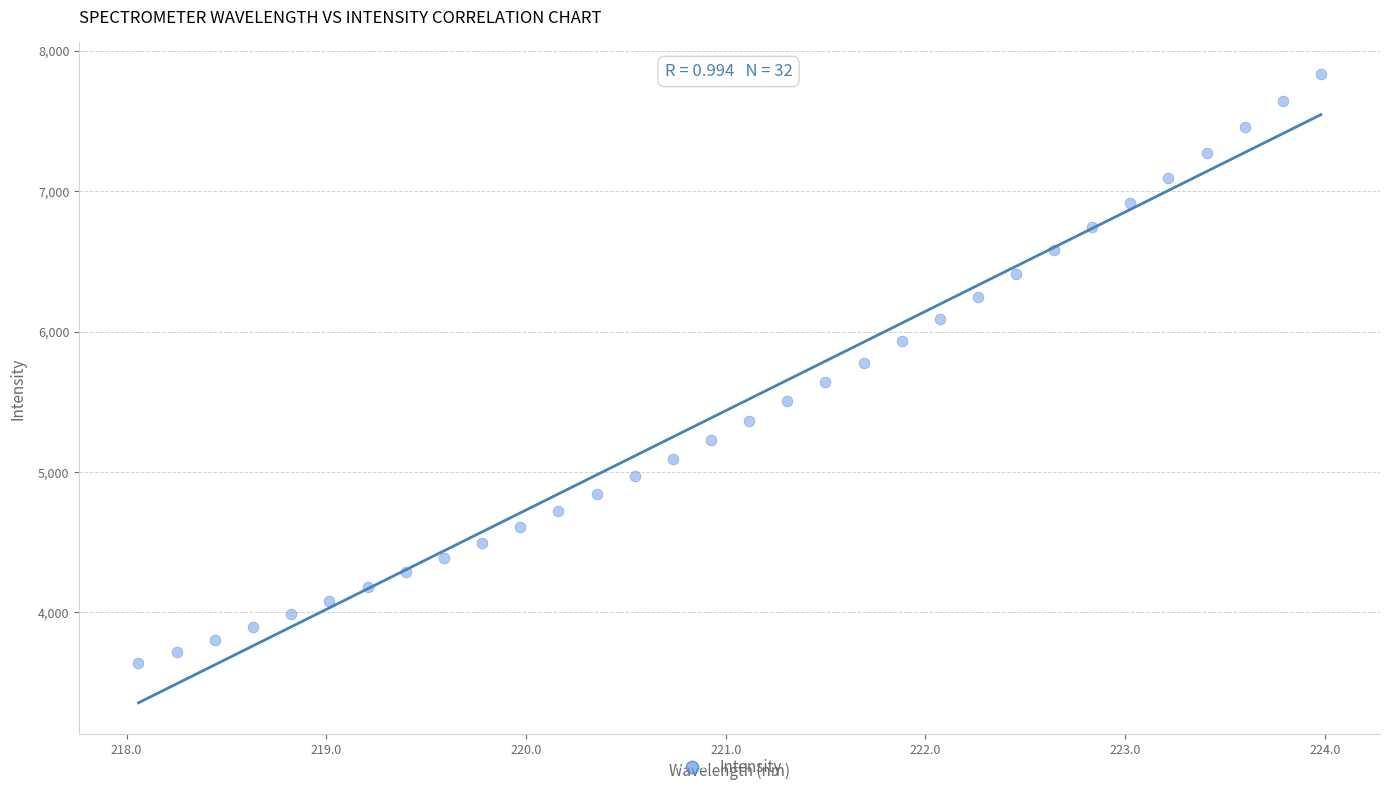

What is the range of Y values (max minus min)?

4201.0